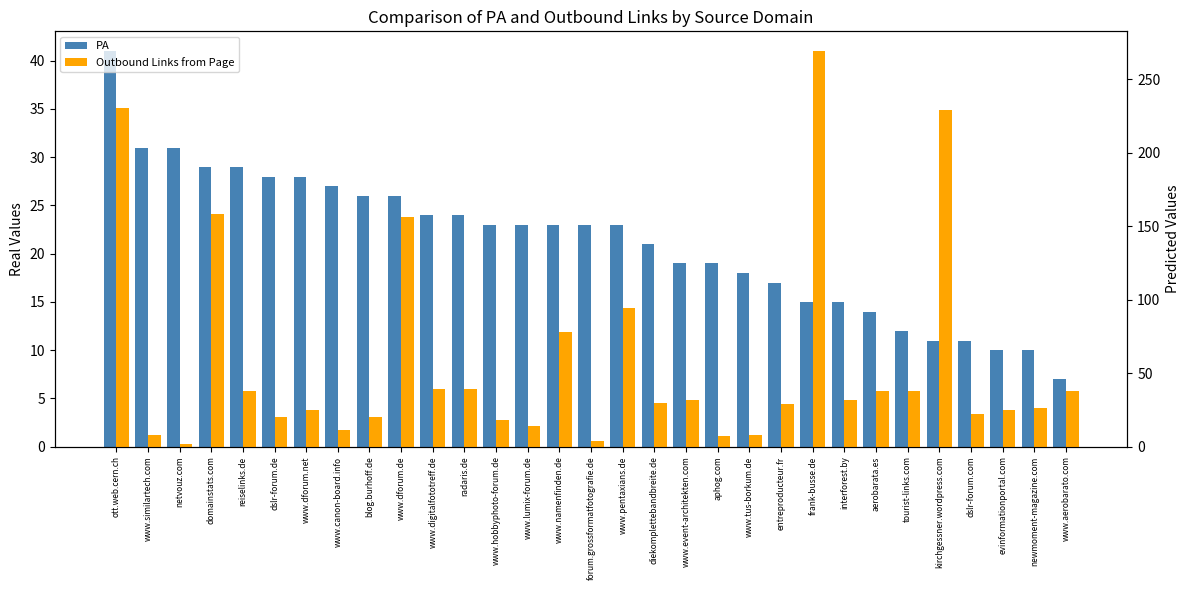

At blog.burhoff.de, list the series in order from largest to smallest.

PA, Outbound Links from Page